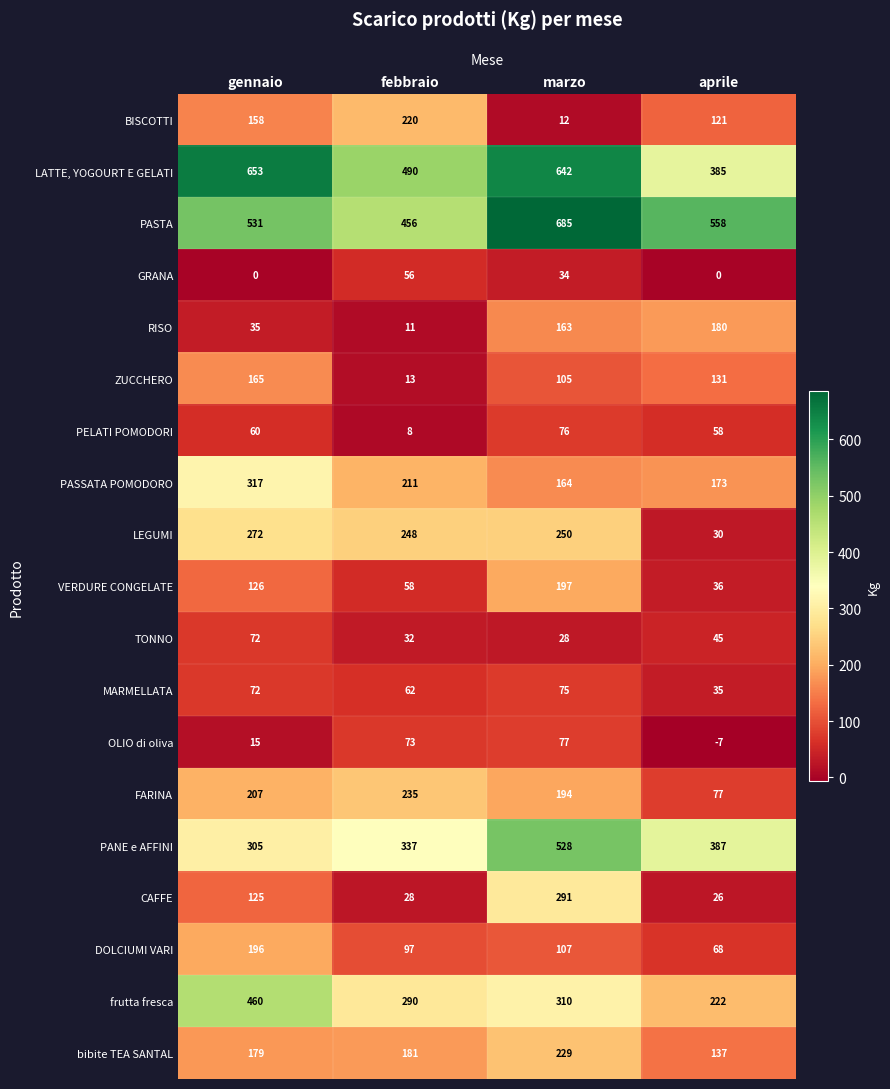

At which label is ZUCCHERO closest to 89?

marzo